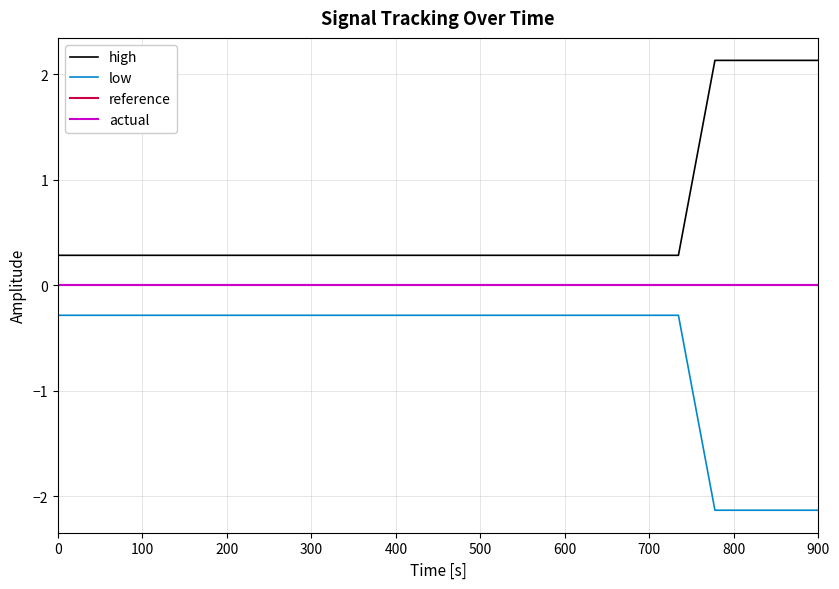

Which series has the largest total across all categories?

high